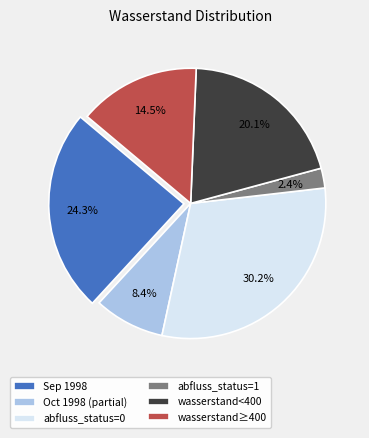

Is there any slice that represents more than half of the pie?

No